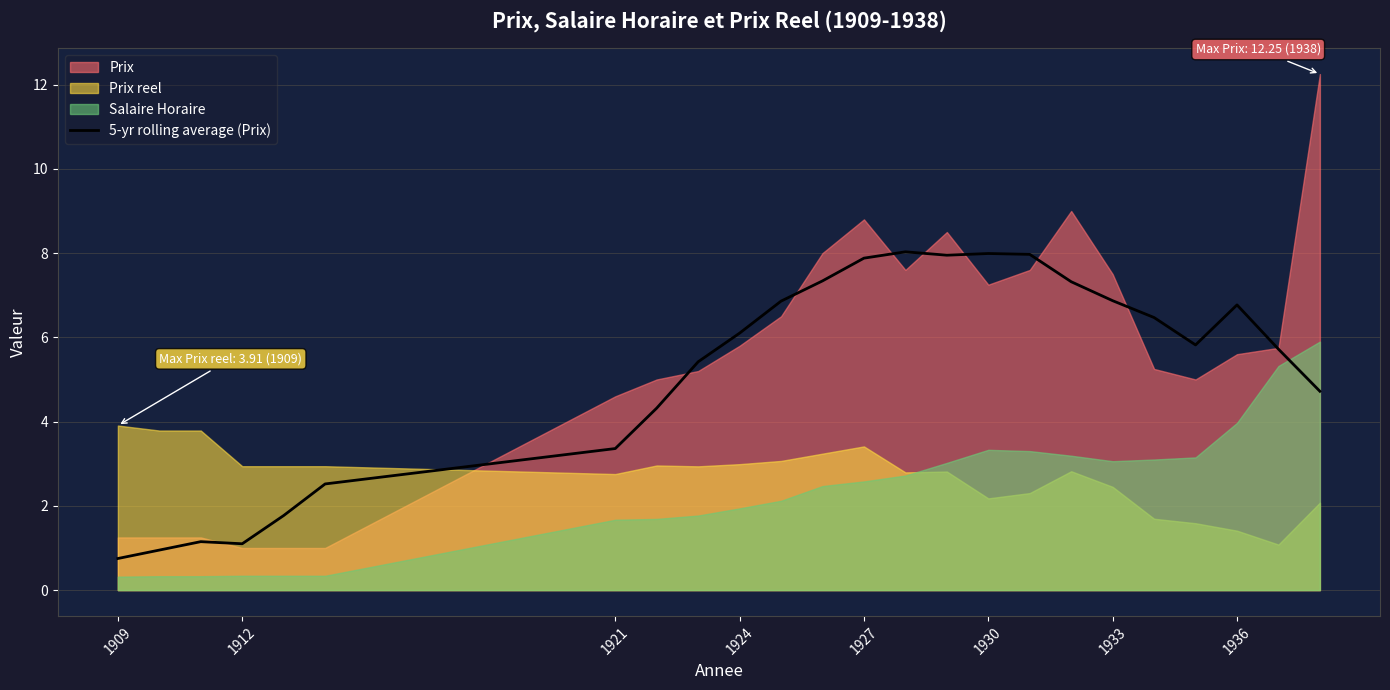

Is it true that 5-yr rolling average (Prix) equals 6.9 at 1933?

True